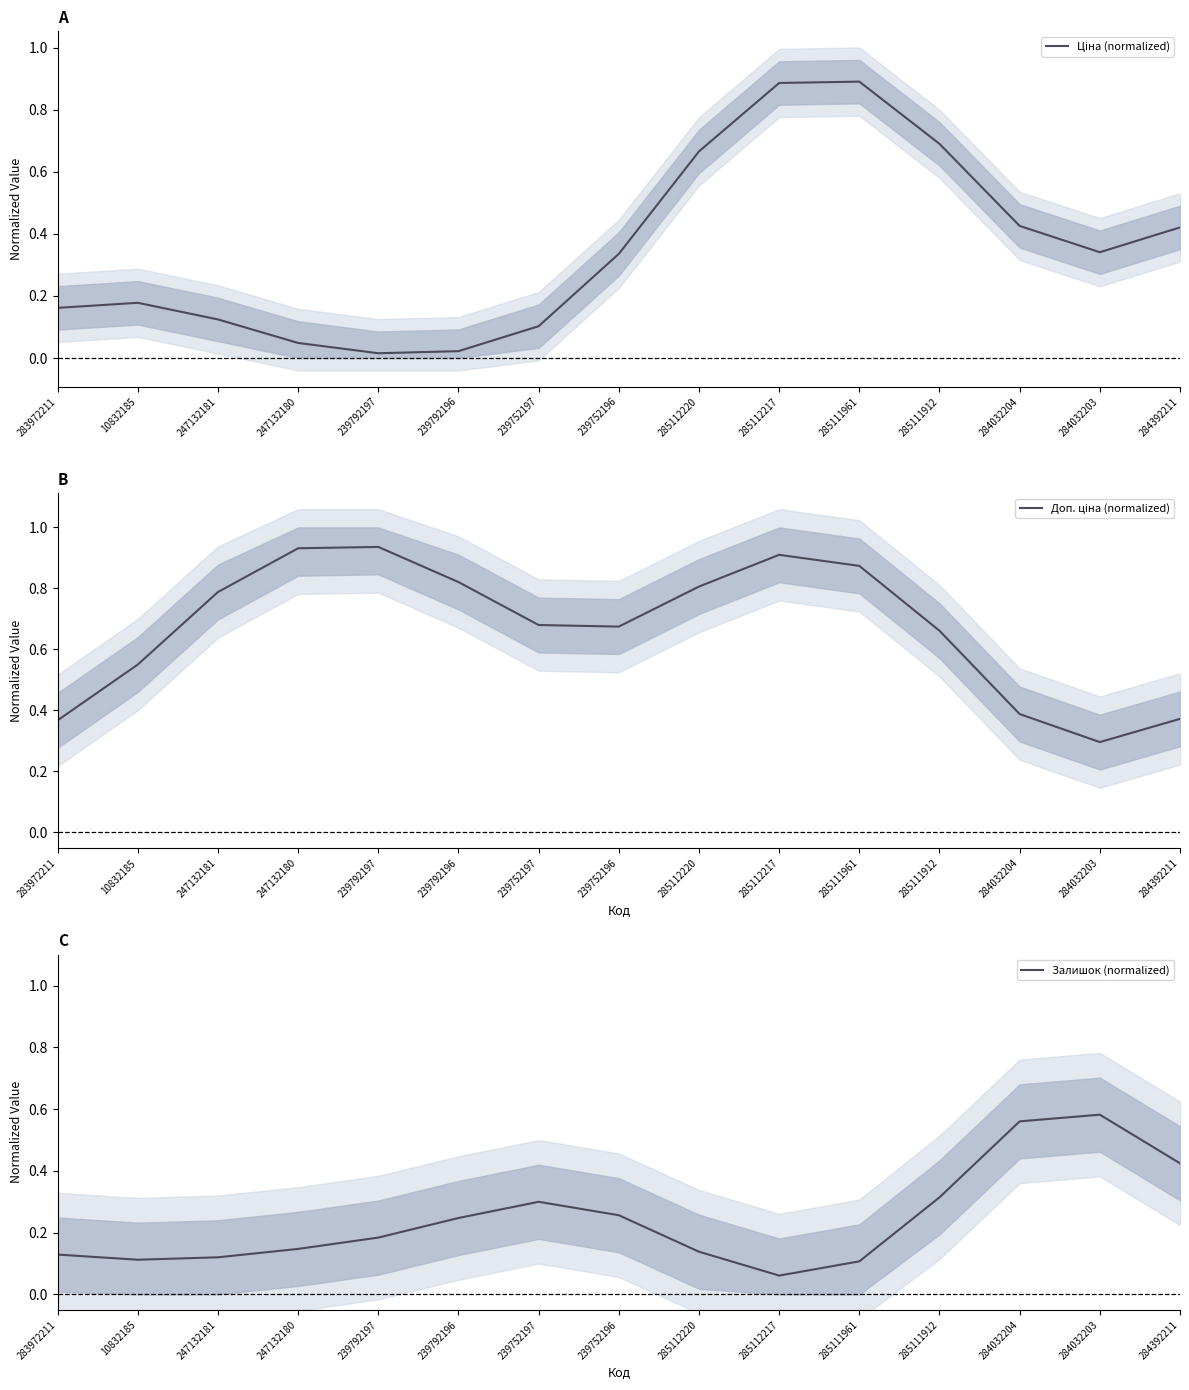

Reading left to right, transcribe all the data shown in this chart.

Ціна (normalized): 0.2	0.2	0.1	0.0	0.0	0.0	0.1	0.3	0.7	0.9	0.9	0.7	0.4	0.3	0.4
Доп. ціна (normalized): 0.4	0.6	0.8	0.9	0.9	0.8	0.7	0.7	0.8	0.9	0.9	0.7	0.4	0.3	0.4
Залишок (normalized): 0.1	0.1	0.1	0.1	0.2	0.2	0.3	0.3	0.1	0.1	0.1	0.3	0.6	0.6	0.4